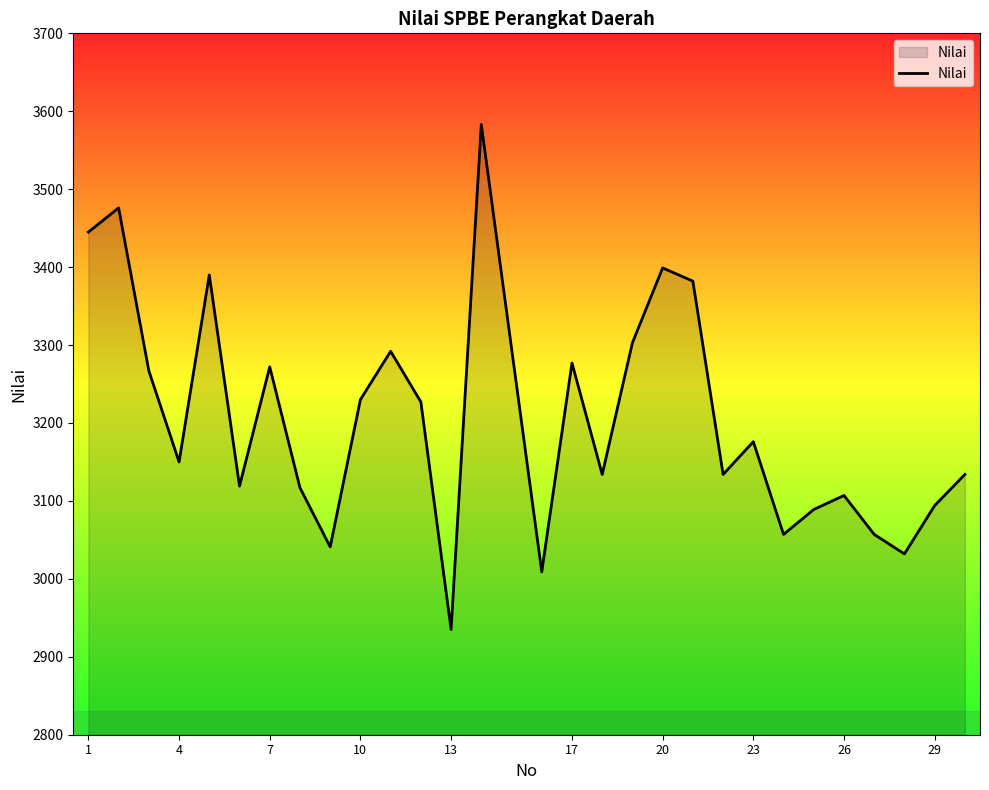

What is the smallest value displayed?

2935